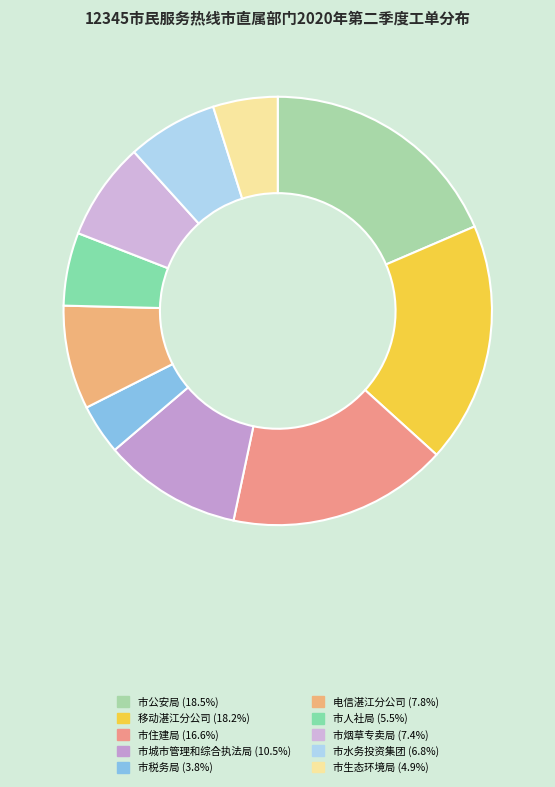

Is 移动湛江分公司 the majority of the pie?

No